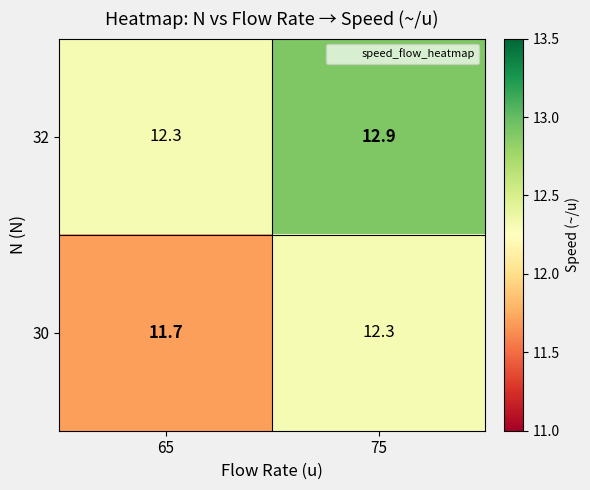

What is the difference between the highest and lowest values at 75?

0.6